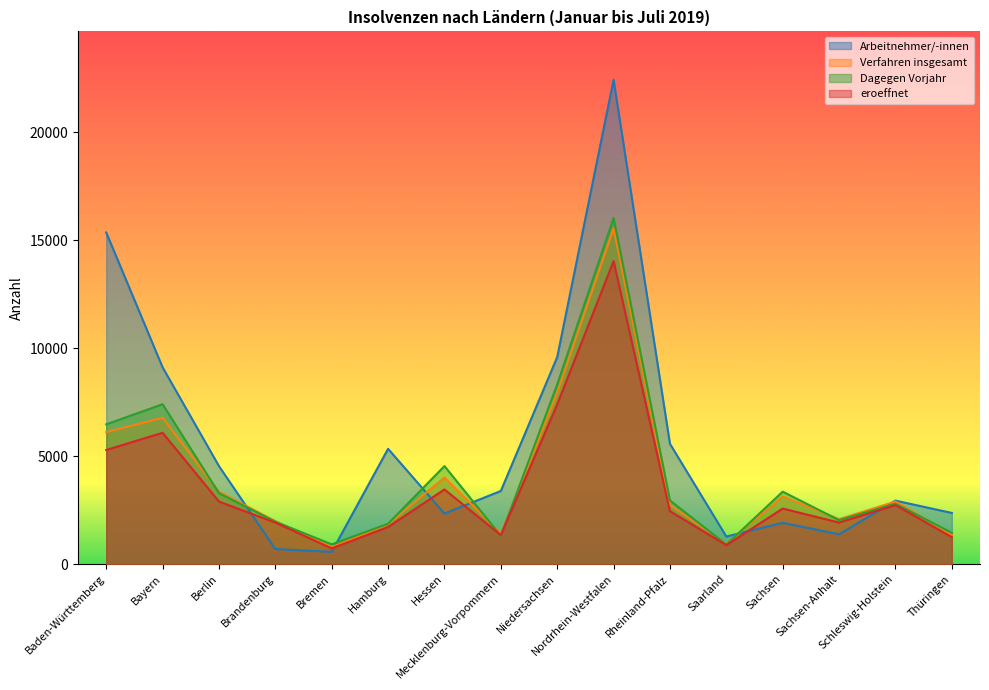

What is the value of the eroeffnet point at the 7th from the left?

3460